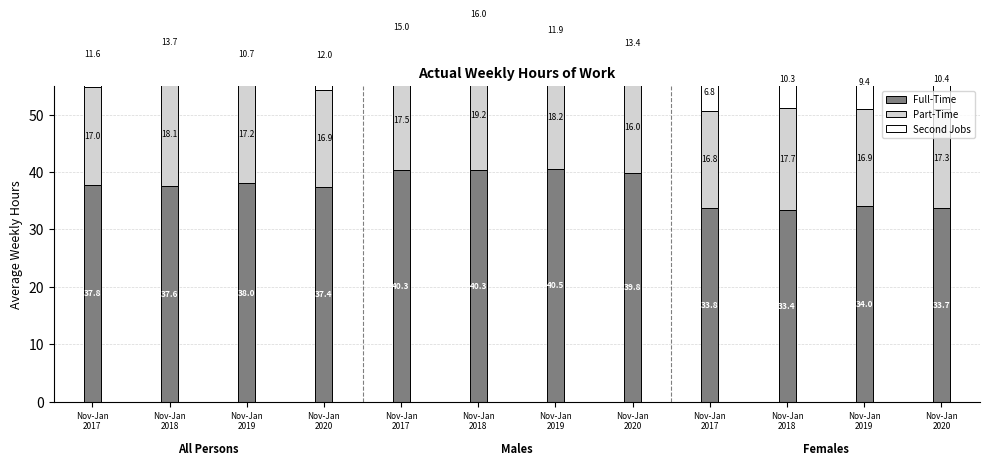

How many values in the Second Jobs series exceed 11?

7